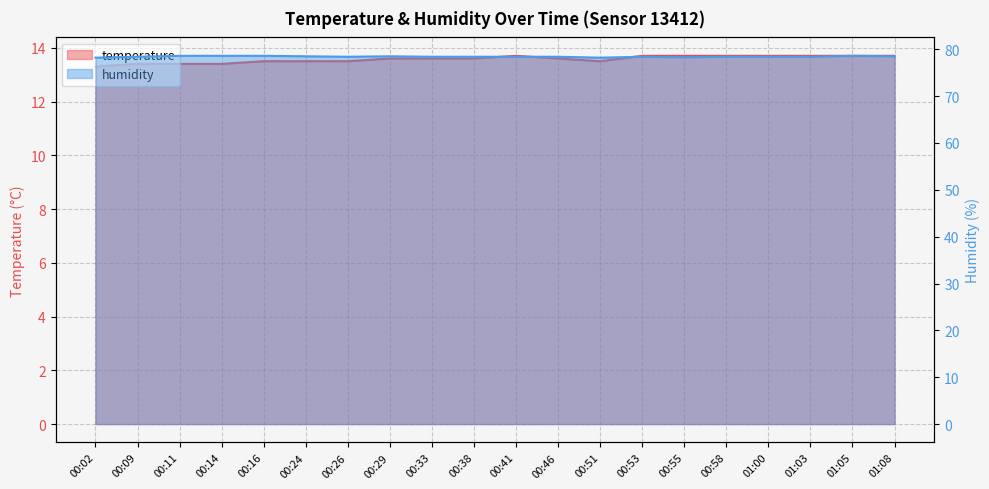

What is the difference between the highest and lowest values at 01:00?

64.7